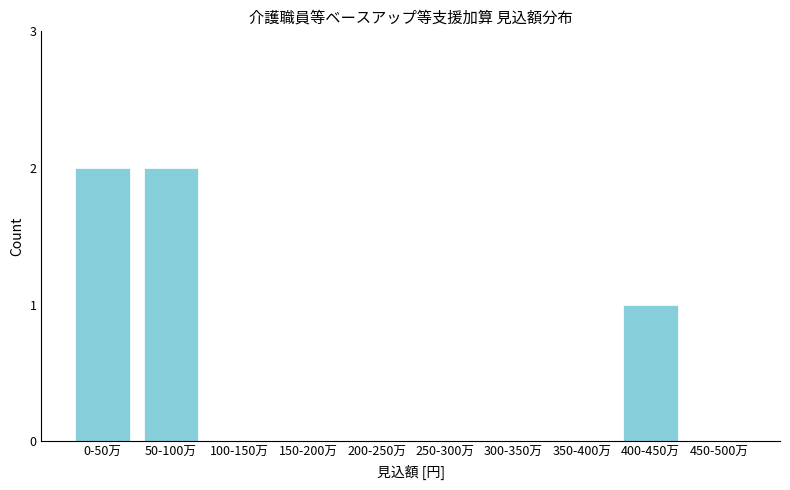

Reading left to right, transcribe all the data shown in this chart.

0-50万=2	50-100万=2	100-150万=0	150-200万=0	200-250万=0	250-300万=0	300-350万=0	350-400万=0	400-450万=1	450-500万=0